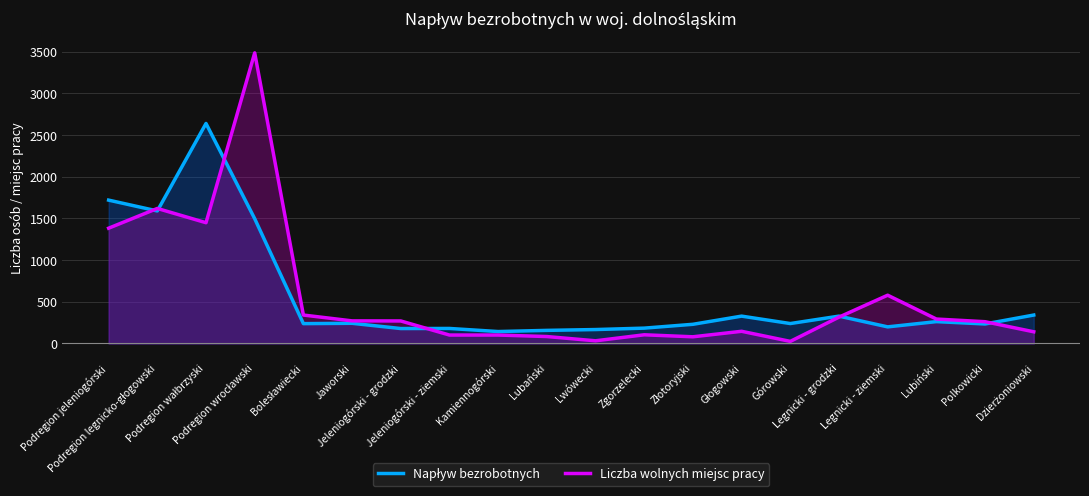

After their last crossing, which series has the higher values: Napływ bezrobotnych or Liczba wolnych miejsc pracy?

Napływ bezrobotnych